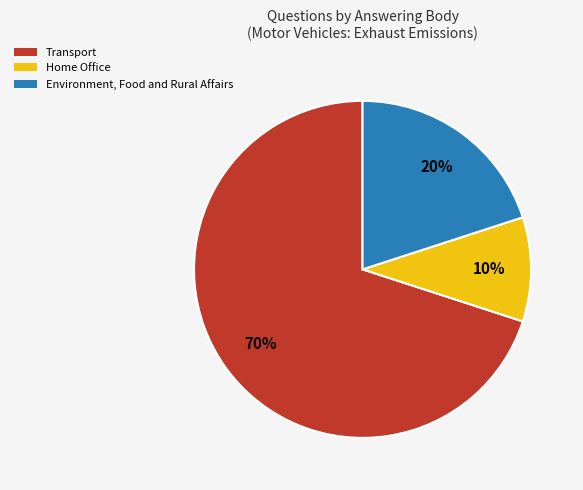

Count the number of slices in the pie.

3